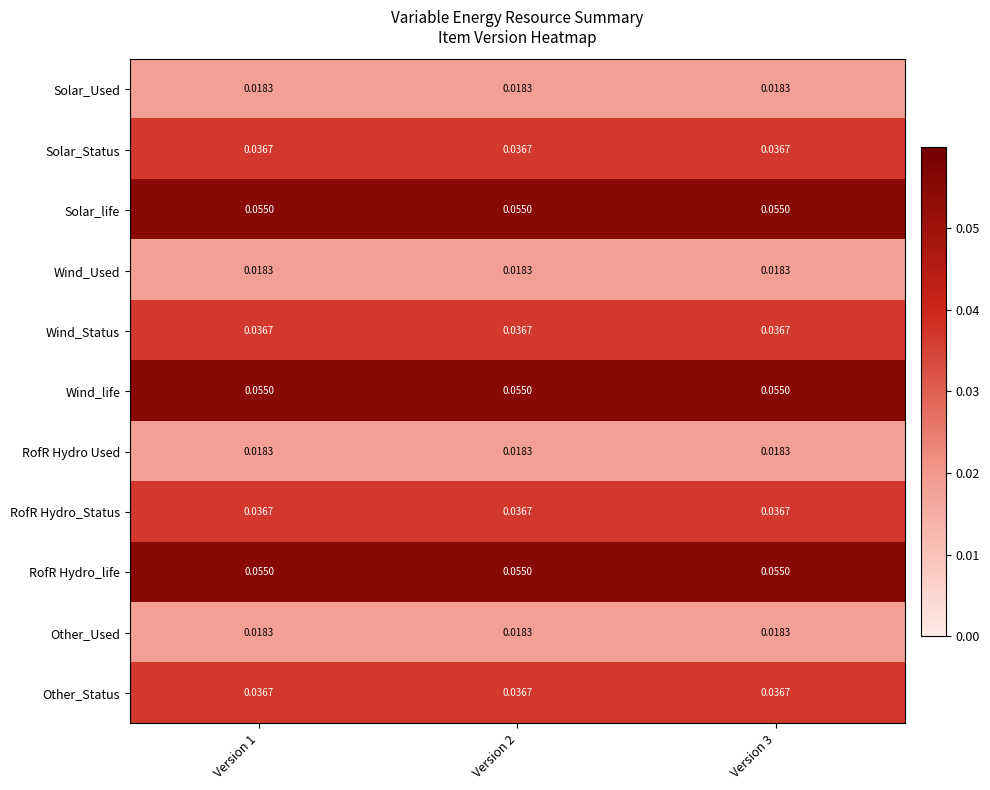

Reading left to right, what are all the values shown in this chart?

Solar_Used: Version 1=0.0	Version 2=0.0	Version 3=0.0
Solar_Status: Version 1=0.0	Version 2=0.0	Version 3=0.0
Solar_life: Version 1=0.1	Version 2=0.1	Version 3=0.1
Wind_Used: Version 1=0.0	Version 2=0.0	Version 3=0.0
Wind_Status: Version 1=0.0	Version 2=0.0	Version 3=0.0
Wind_life: Version 1=0.1	Version 2=0.1	Version 3=0.1
RofR Hydro Used: Version 1=0.0	Version 2=0.0	Version 3=0.0
RofR Hydro_Status: Version 1=0.0	Version 2=0.0	Version 3=0.0
RofR Hydro_life: Version 1=0.1	Version 2=0.1	Version 3=0.1
Other_Used: Version 1=0.0	Version 2=0.0	Version 3=0.0
Other_Status: Version 1=0.0	Version 2=0.0	Version 3=0.0